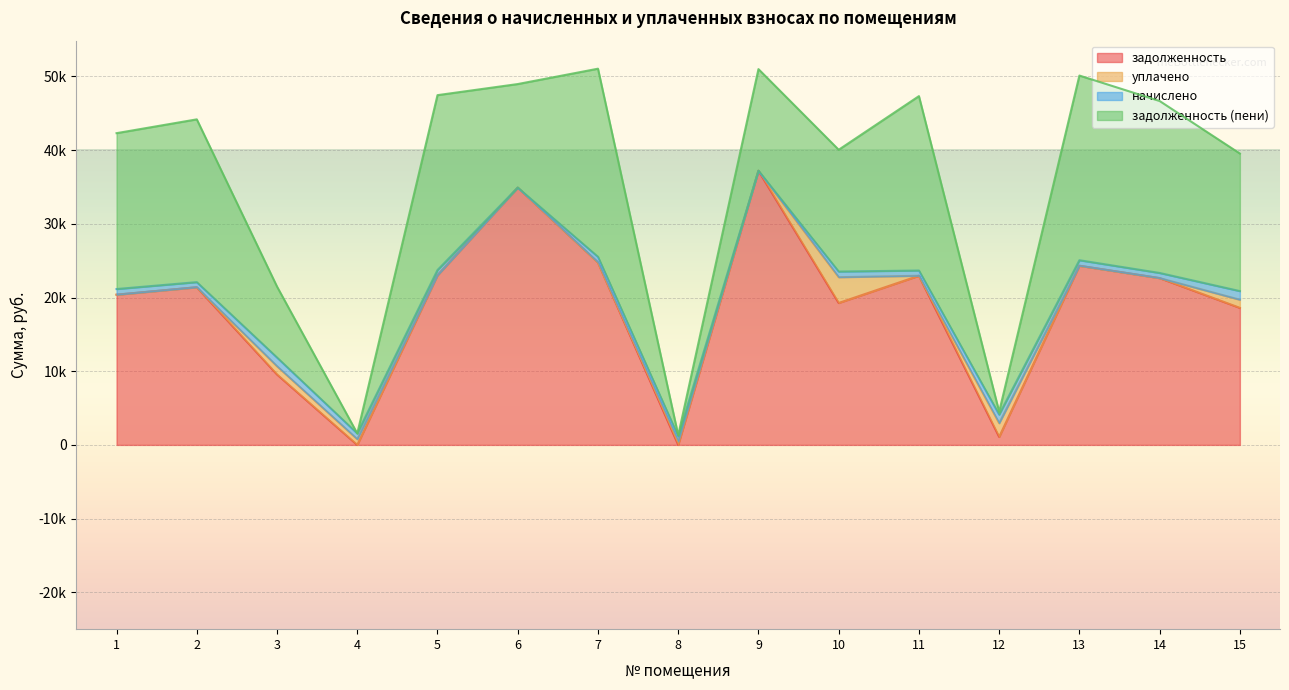

How many positive values does the задолженность series have?

13